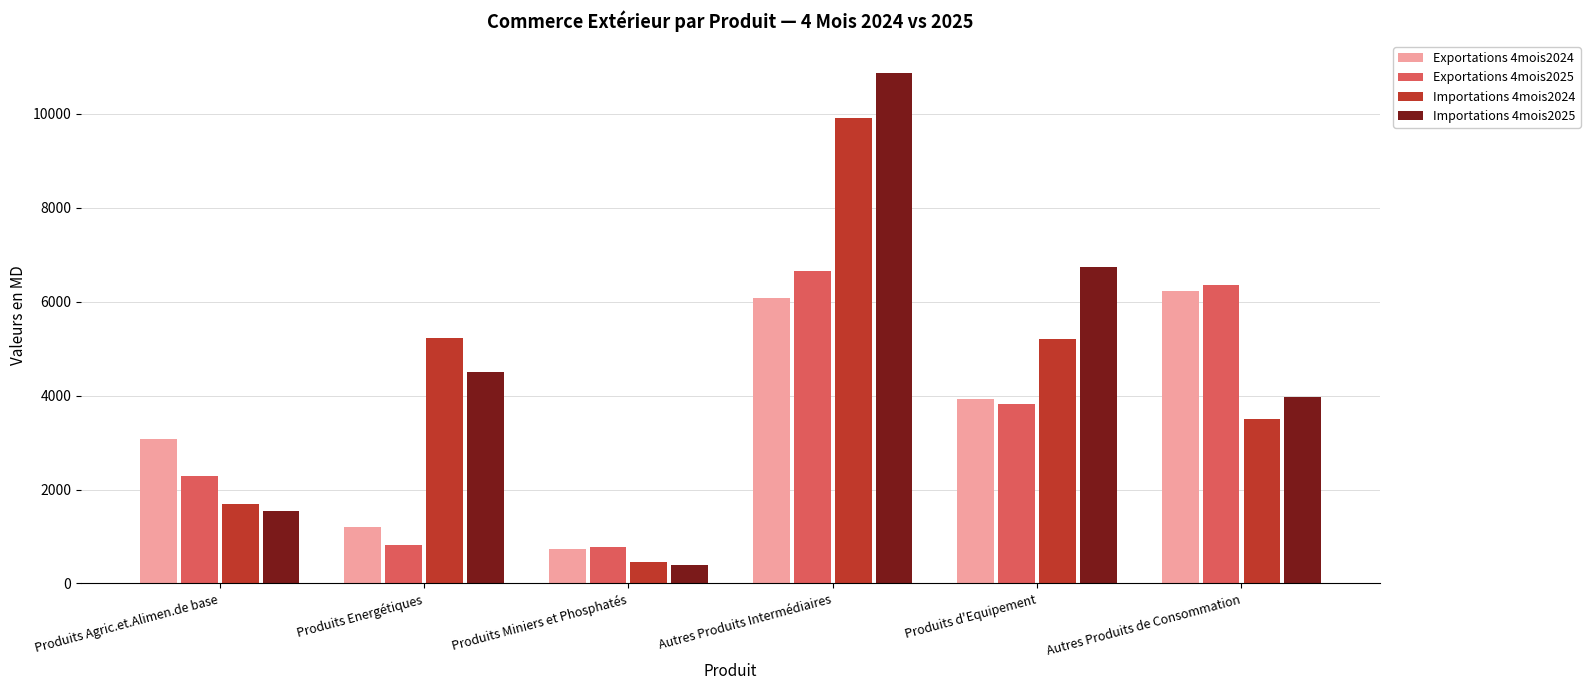

The value of Exportations 4mois2025 at Produits Energétiques is 388.4. True or false?

False